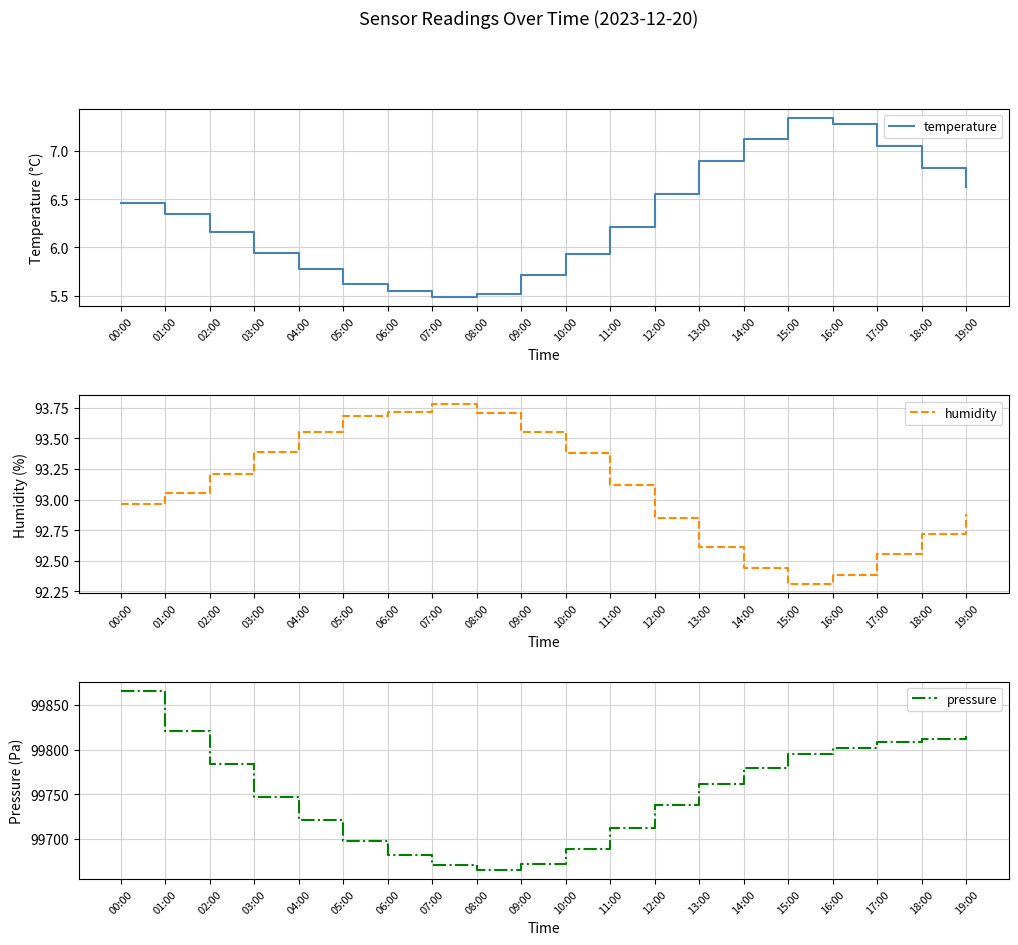

The temperature series shows 5.9 at 03:00. True or false?

True